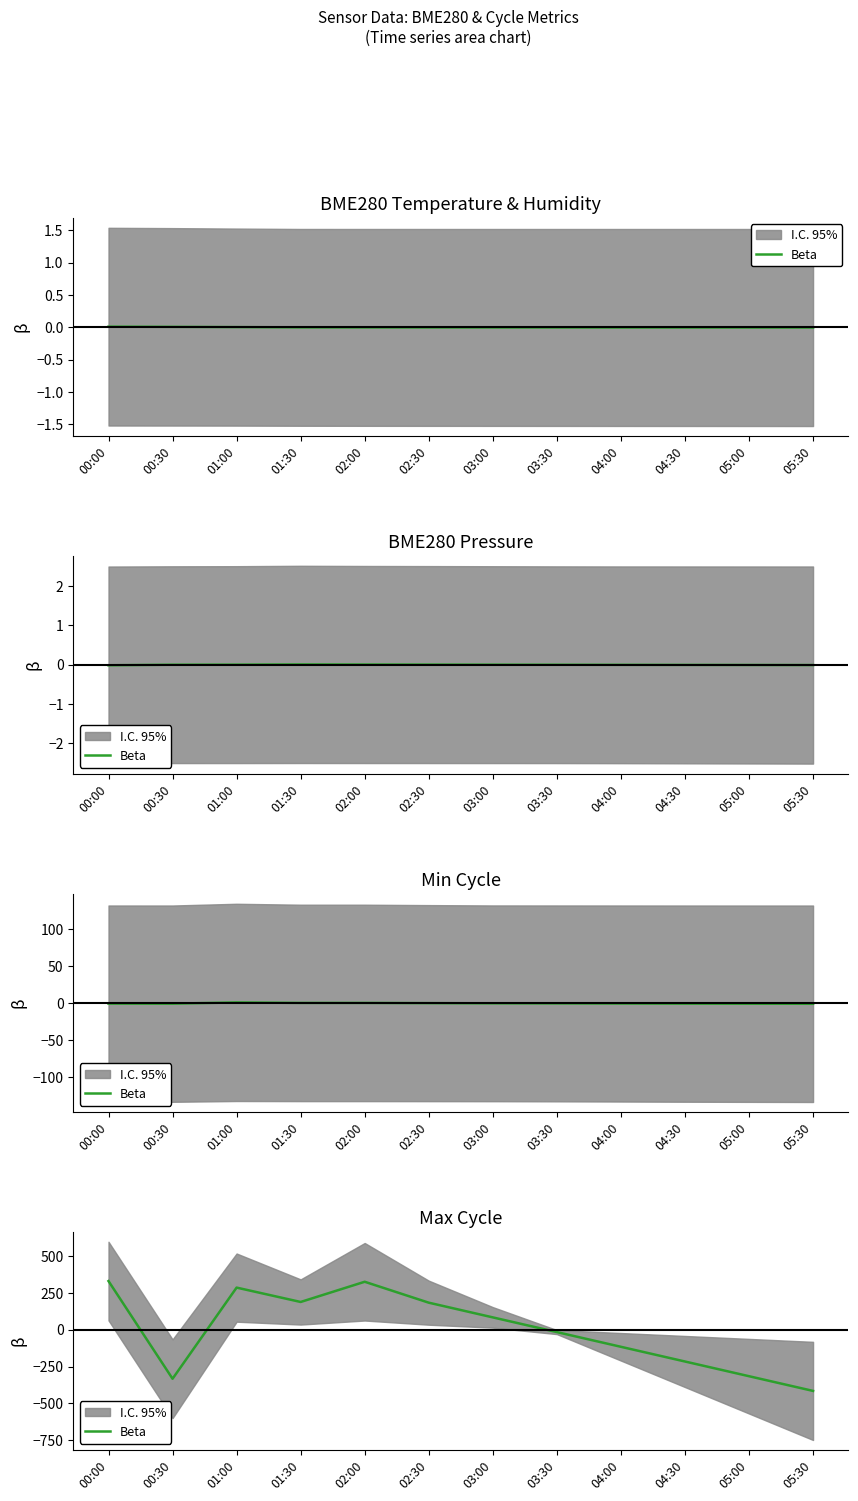

Which category has the lowest value across all series?

05:30